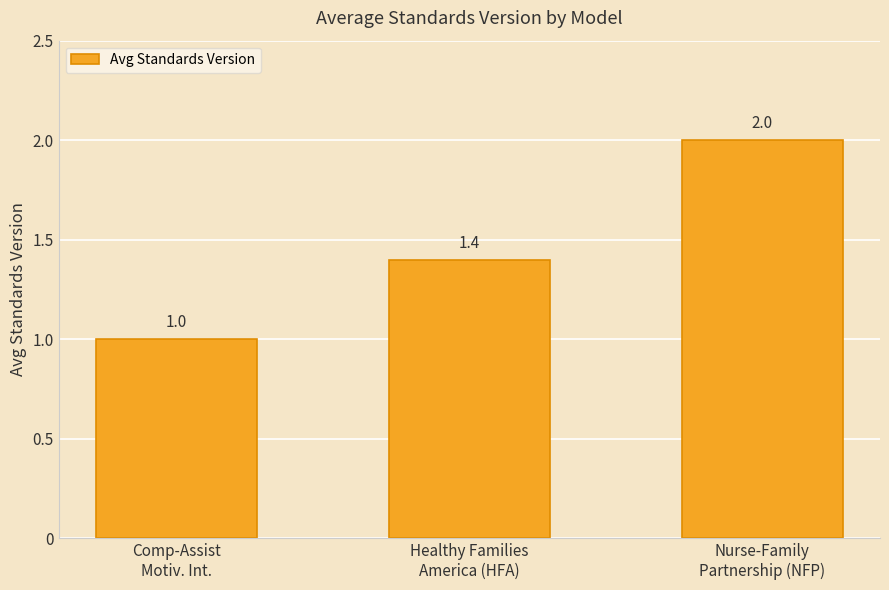

Rank the categories by value from highest to lowest.

Nurse-Family
Partnership (NFP), Healthy Families
America (HFA), Comp-Assist
Motiv. Int.